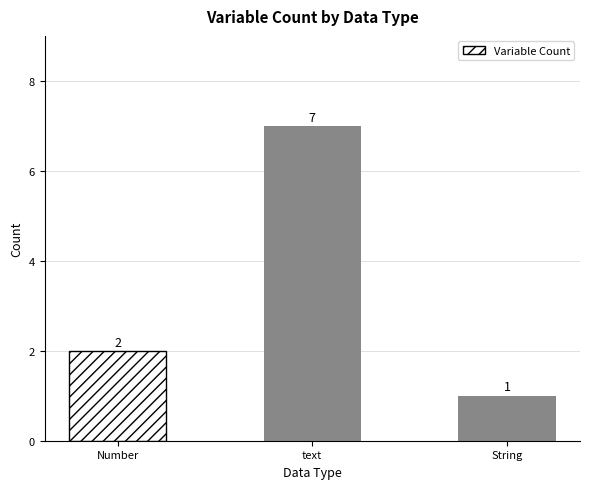

Rank the categories by value from highest to lowest.

text, Number, String